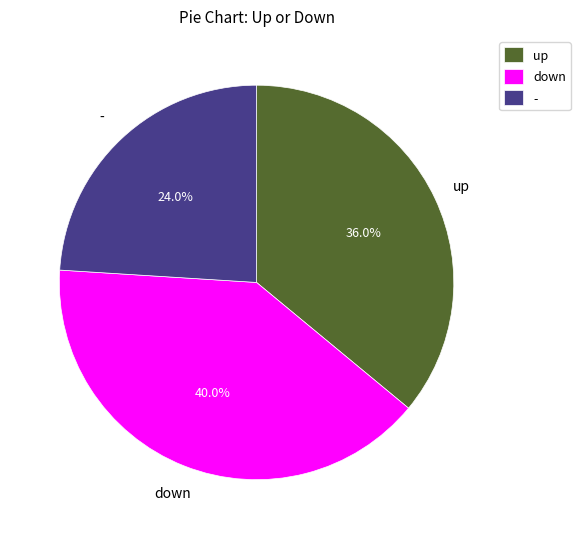

Which slice is the largest?

down